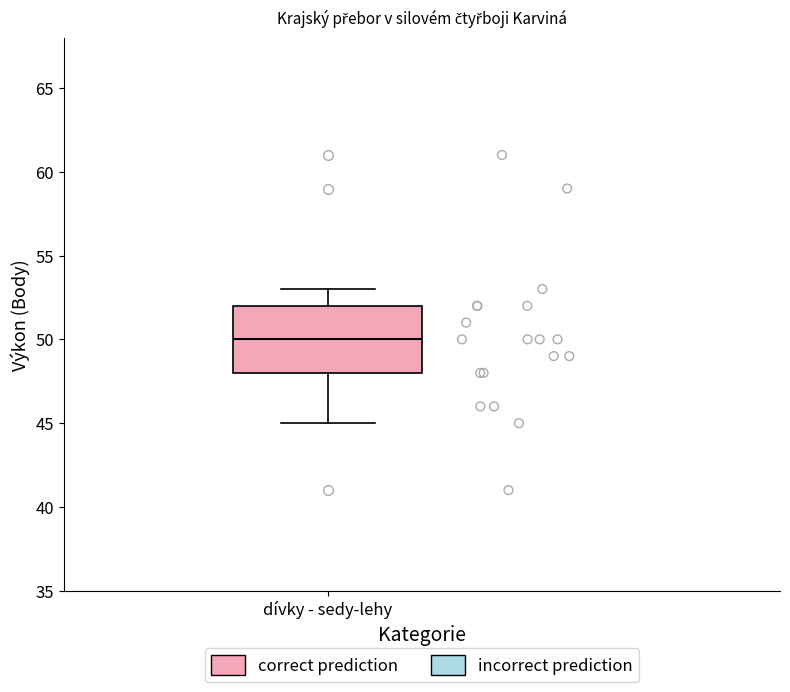

Transcribe this box plot: give where the median line is, the range the box spans, and where the two whiskers end, as read against the y-axis. The values are not printed on the chart, so give them approximately, as read against the axis.

median 50, box 48 to 52, whiskers 45 to 53